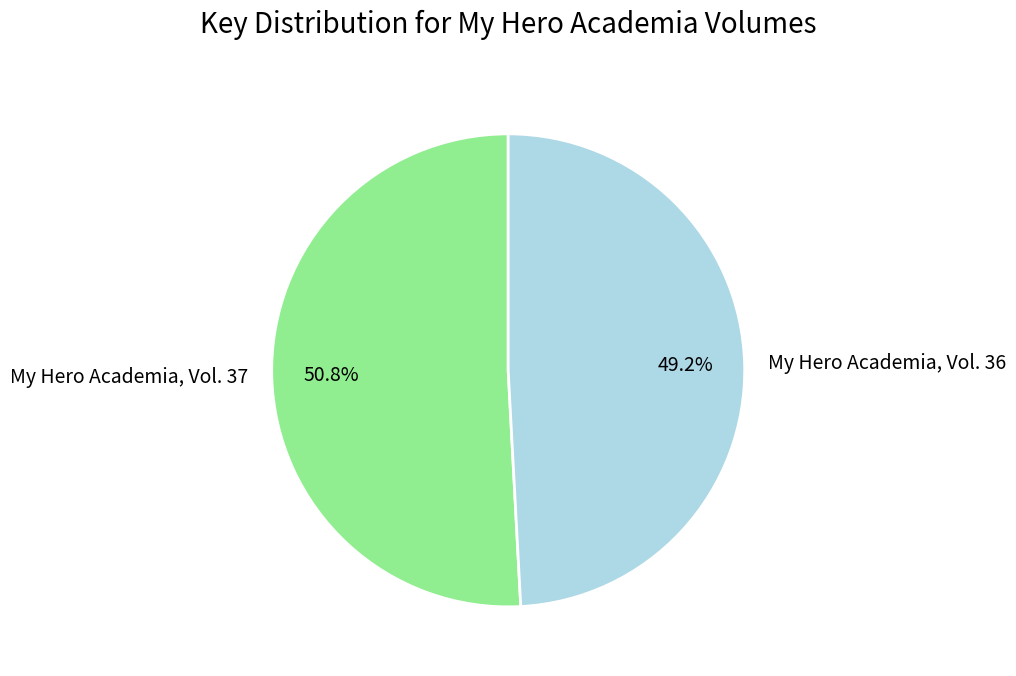

To the nearest percent, what is the difference between the largest and smallest slice percentages?

2%